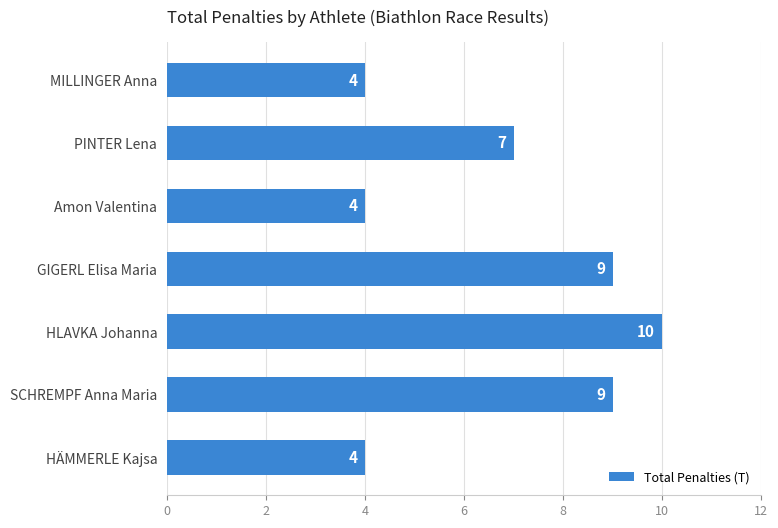

Reading top to bottom, extract all data points from this chart.

4	7	4	9	10	9	4